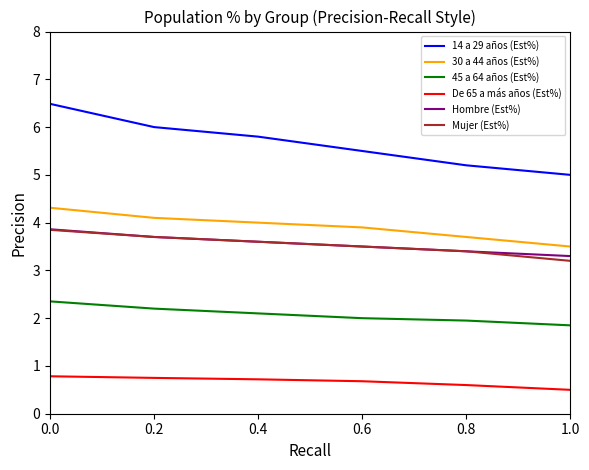

What is the greatest value displayed?

6.5